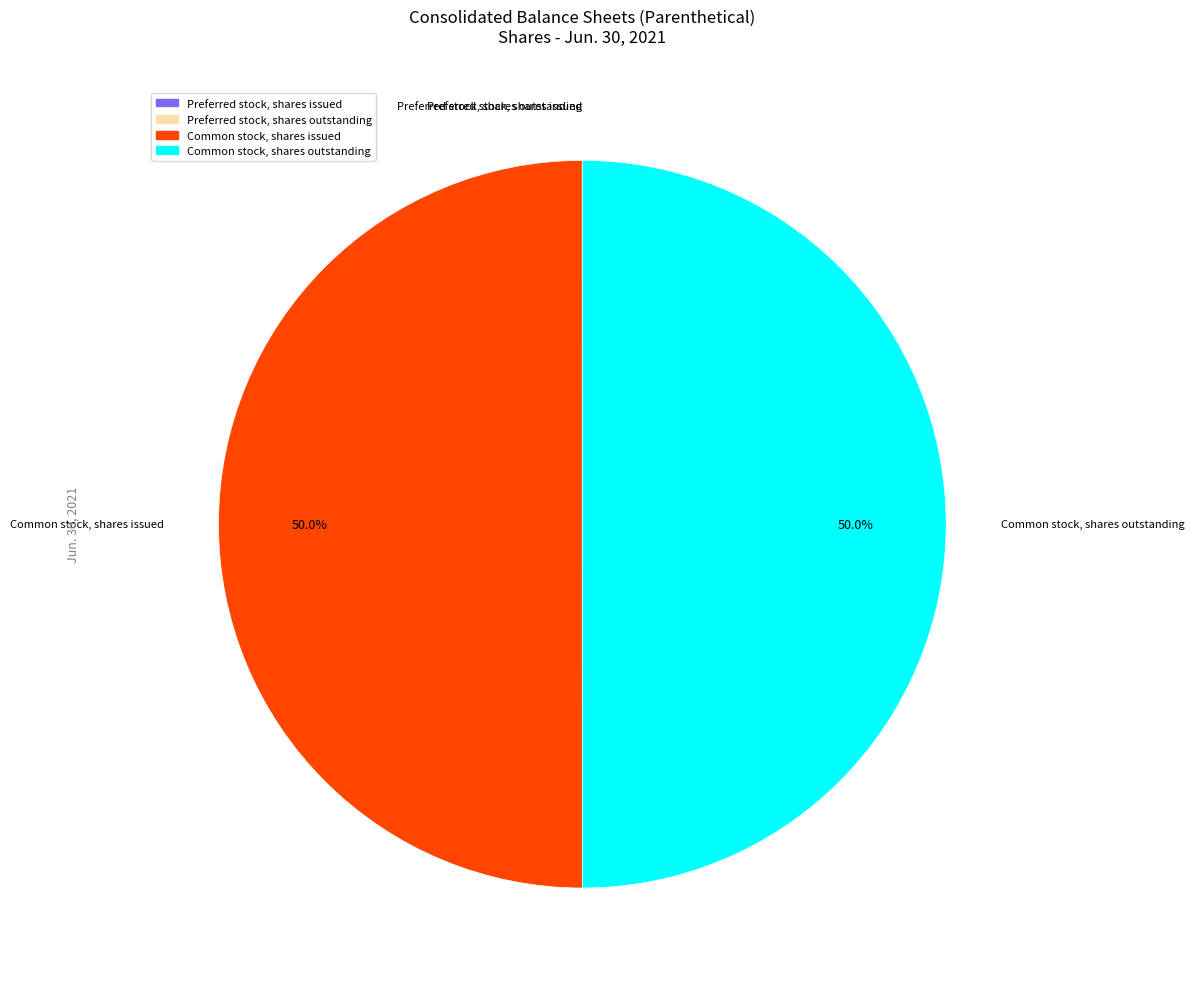

What percentage do Common stock, shares issued and Common stock, shares outstanding together represent?

100.0%